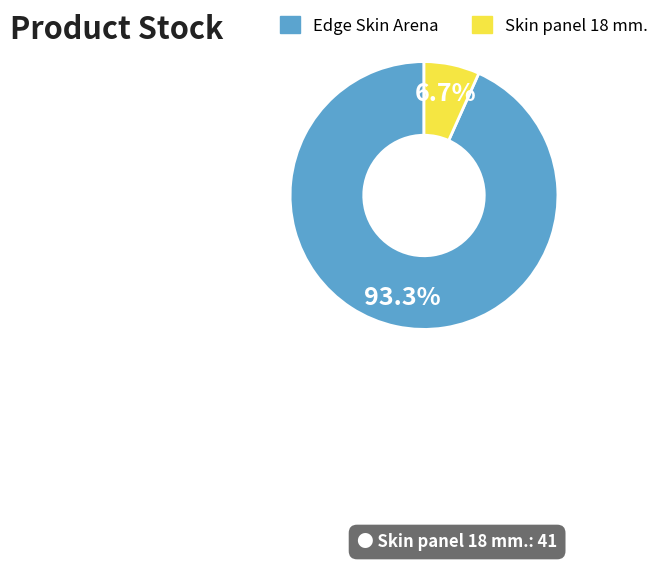

Count the number of slices in the pie.

2